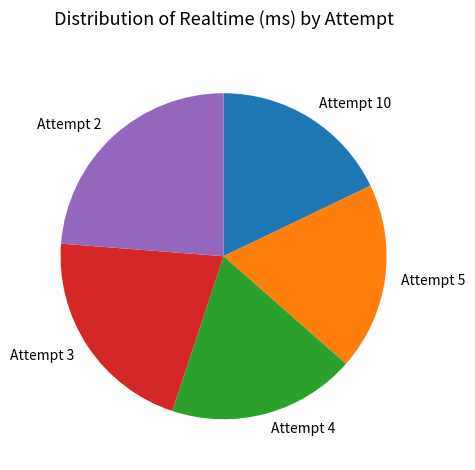

Approximately how many times larger is the value at Attempt 2 compared to Attempt 4?

1.3